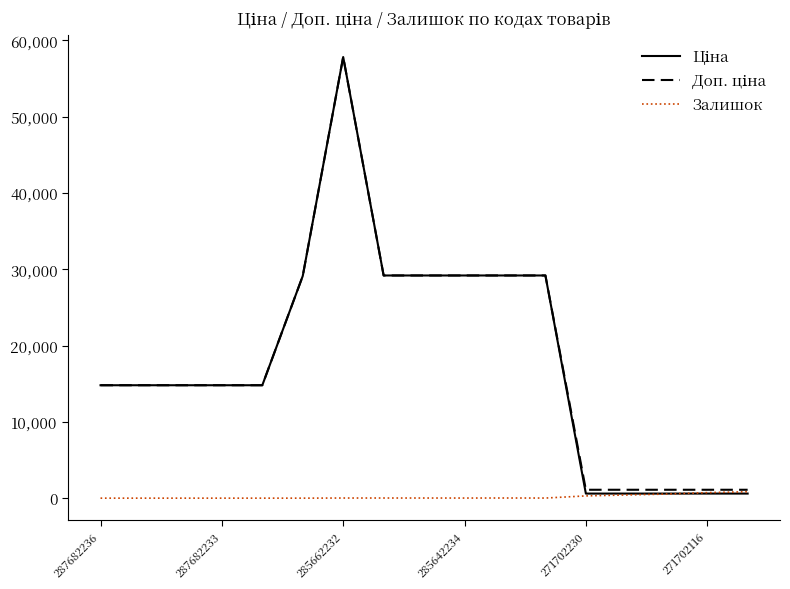

How many lines are shown in the chart?

3